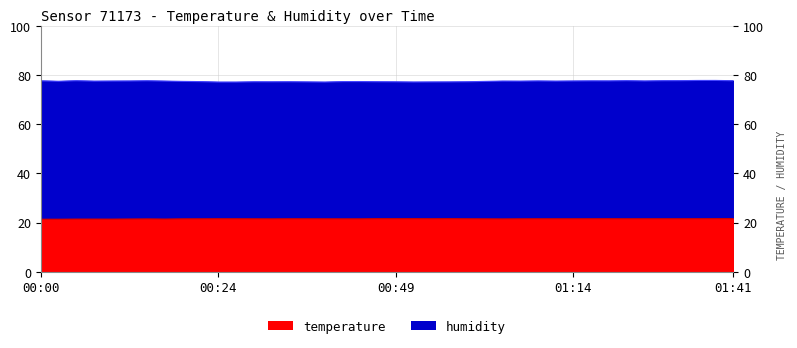

Which category has the highest value in the temperature series?

01:41